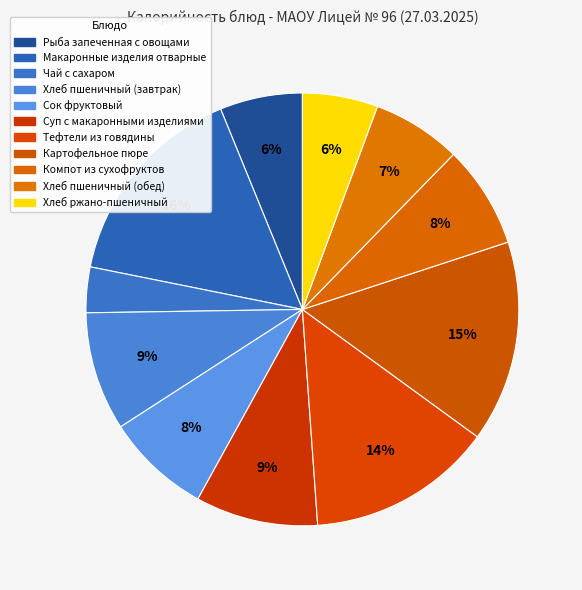

How many slices are in this pie chart?

11